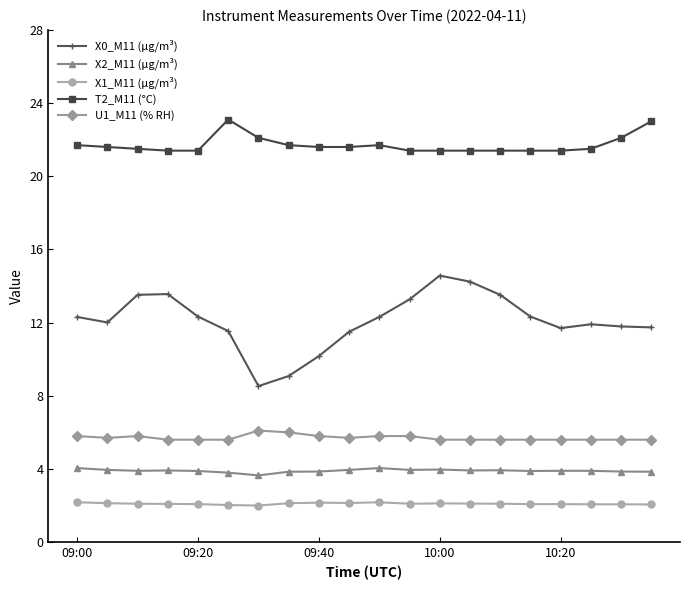

Rank the series by their maximum value, from lowest to highest.

X1_M11 (μg/m³), X2_M11 (μg/m³), U1_M11 (% RH), X0_M11 (μg/m³), T2_M11 (°C)